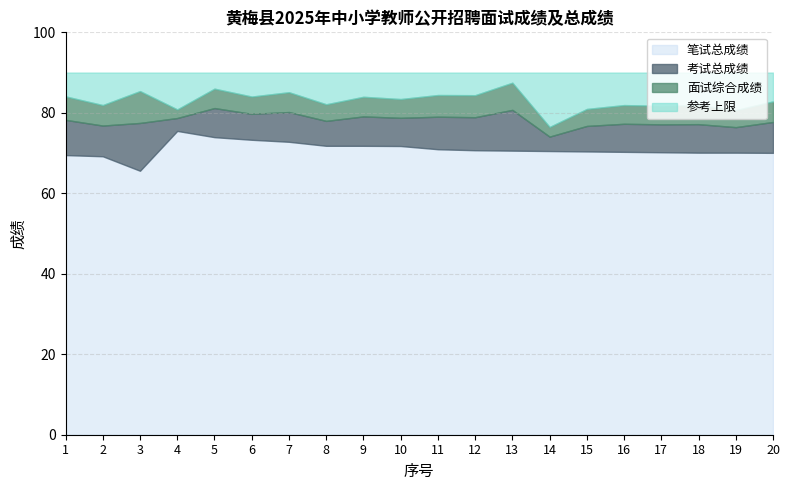

True or false: 面试综合成绩 has more than 0 interior local peaks.

True